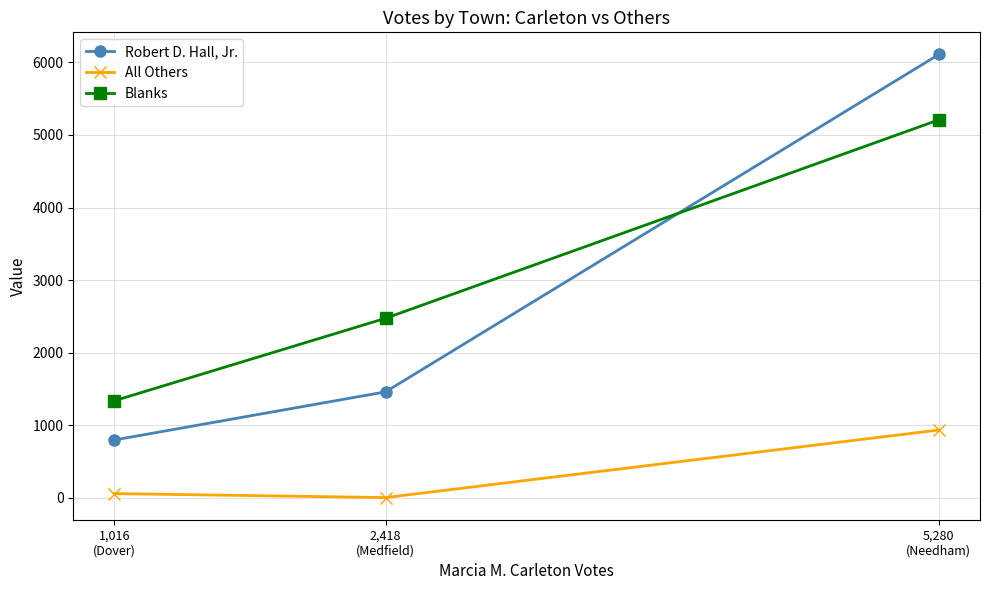

Rank the categories by All Others value from lowest to highest.

2,418
(Medfield), 1,016
(Dover), 5,280
(Needham)